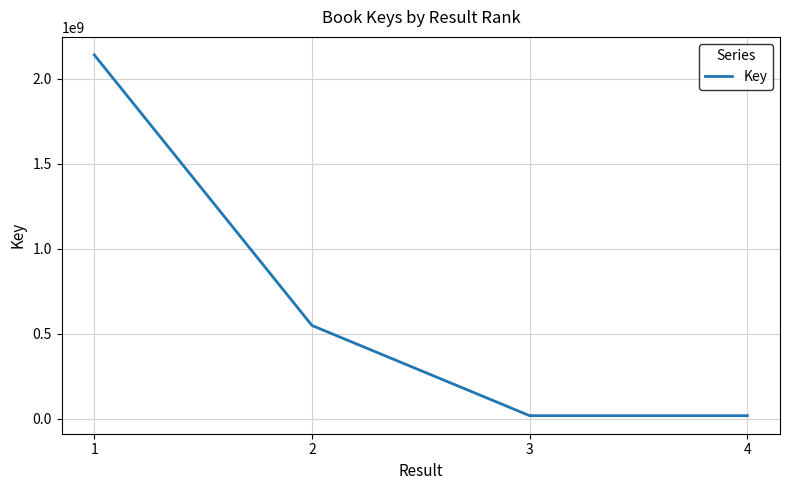

What is the difference between the maximum and minimum values?

2122772038